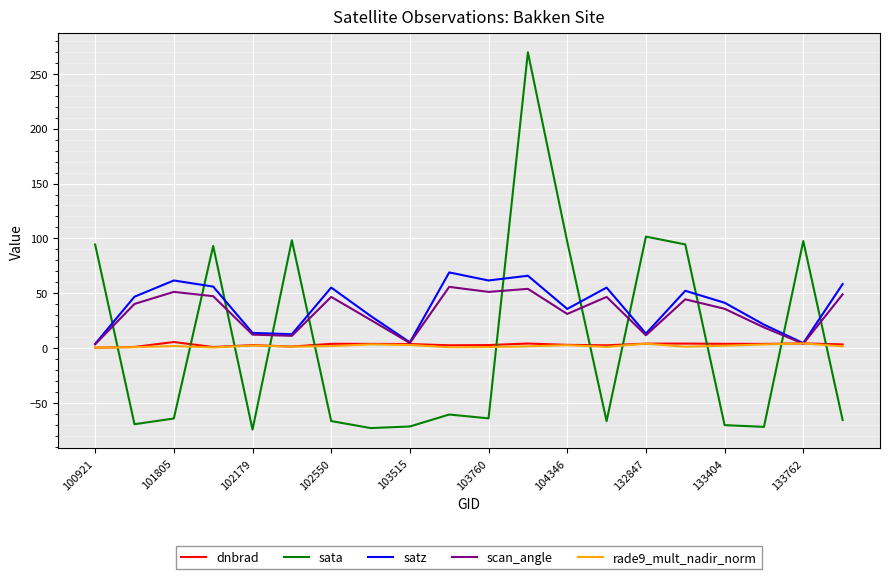

How many lines are shown in the chart?

5